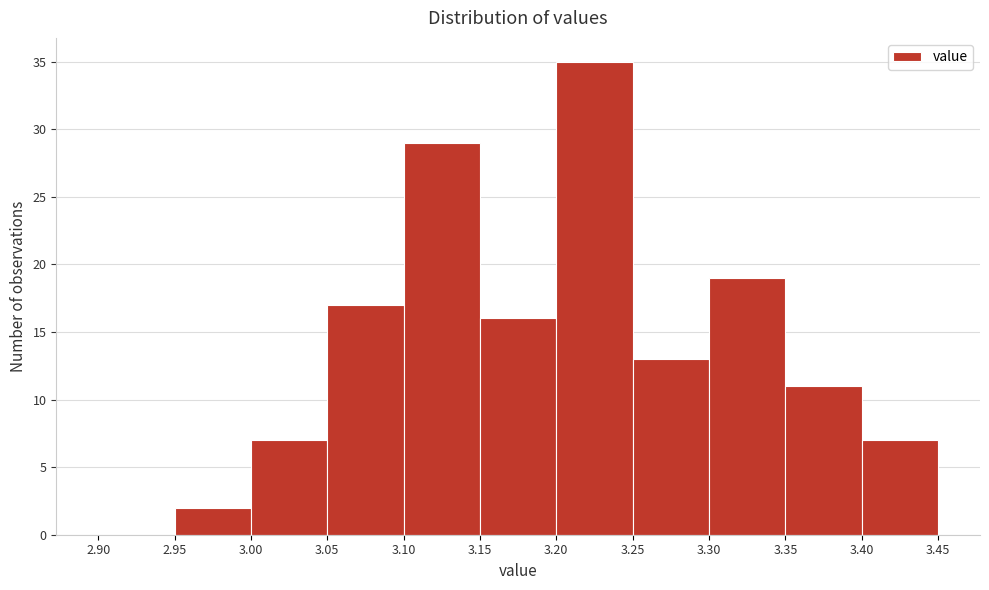

Reading left to right, transcribe this chart: for each bar, give the range it covers on the x-axis and its height. The values are not printed on the chart, so give them approximately, as read against the axis.

2.90 to 2.95: 0
2.95 to 3.00: 2
3.00 to 3.05: 7
3.05 to 3.10: 17
3.10 to 3.15: 29
3.15 to 3.20: 16
3.20 to 3.25: 35
3.25 to 3.30: 13
3.30 to 3.35: 19
3.35 to 3.40: 11
3.40 to 3.45: 7